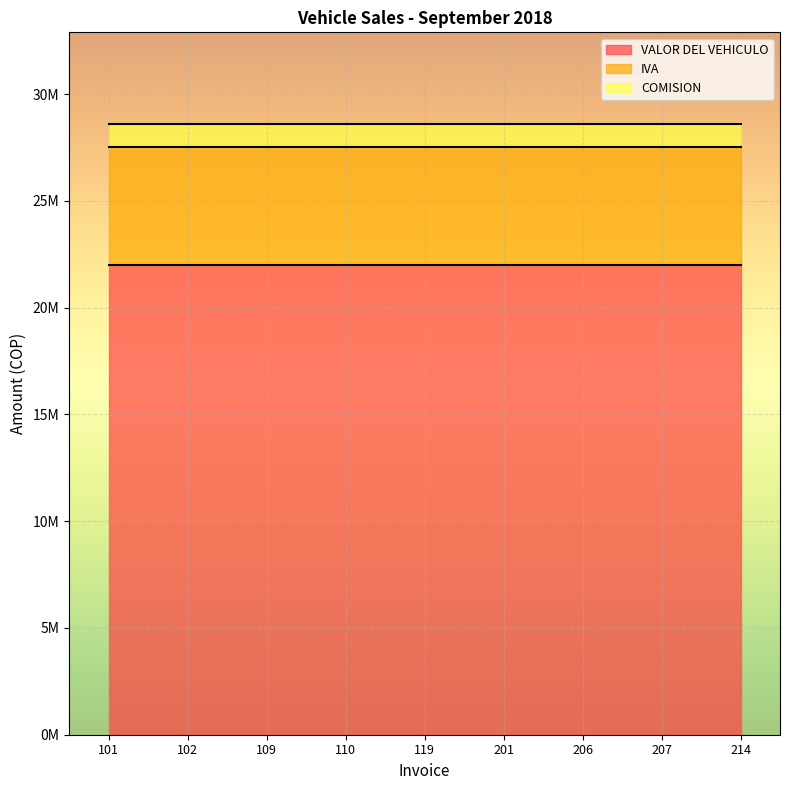

Which has a higher value, 101 or 102?

101